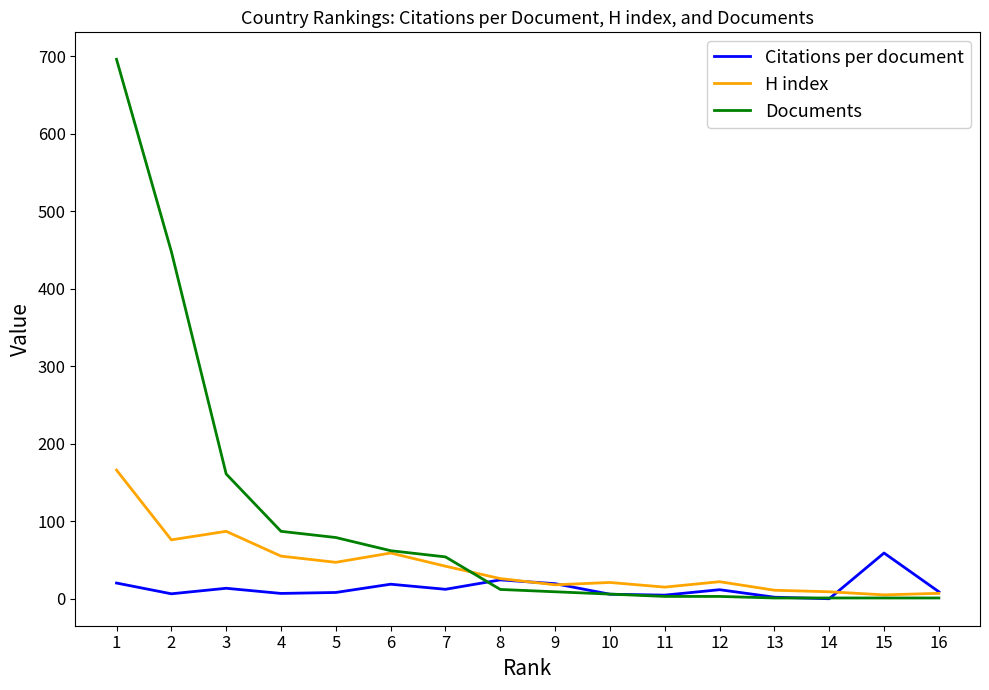

Is it true that H index equals 7.0 at 16?

True